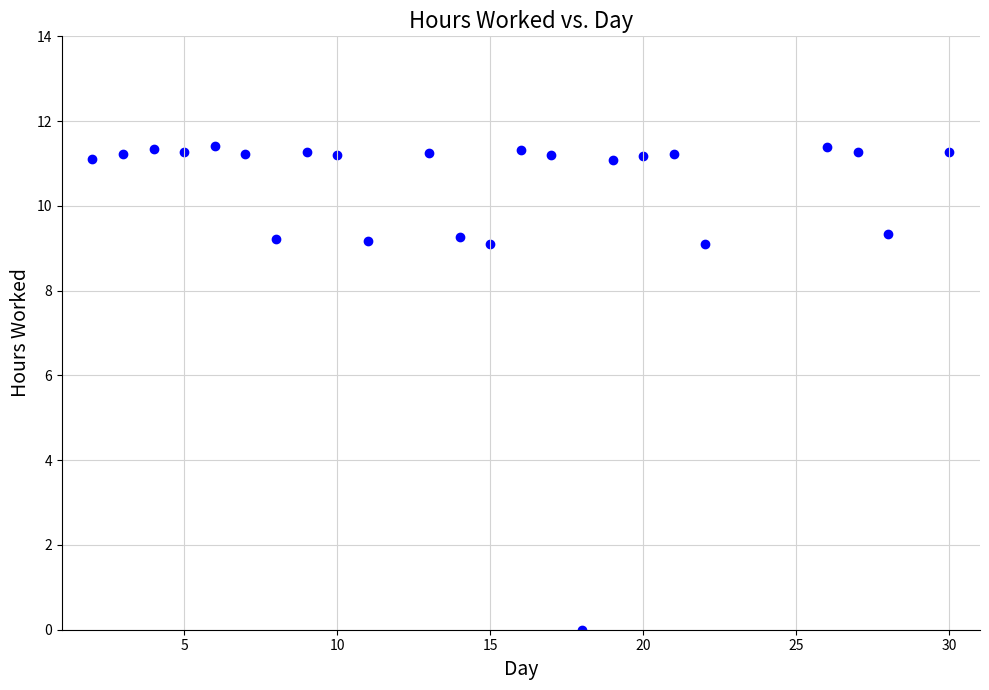

What is the range of Y values (max minus min)?

11.4